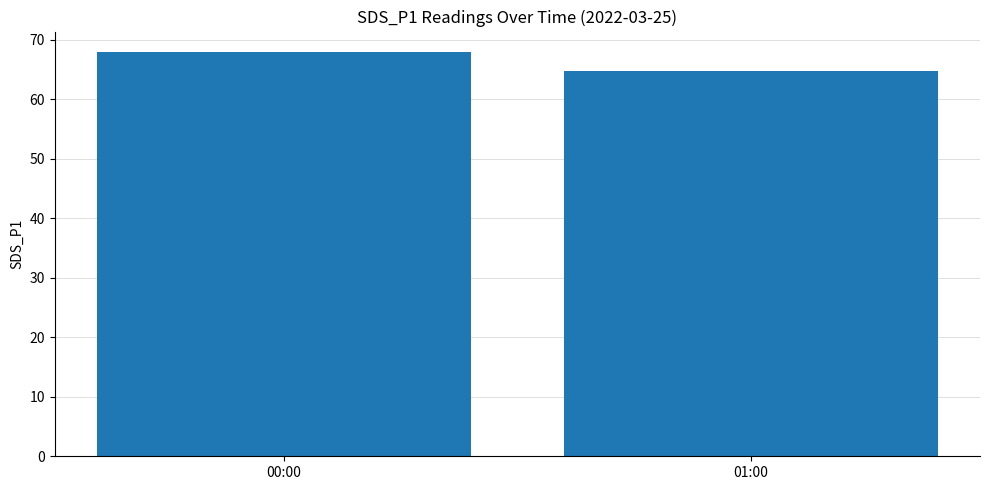

What is the smallest value displayed?

64.7